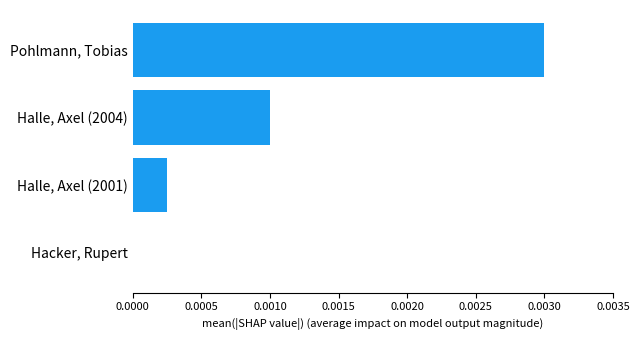

The value at Halle, Axel (2004) is 0.0. True or false?

True